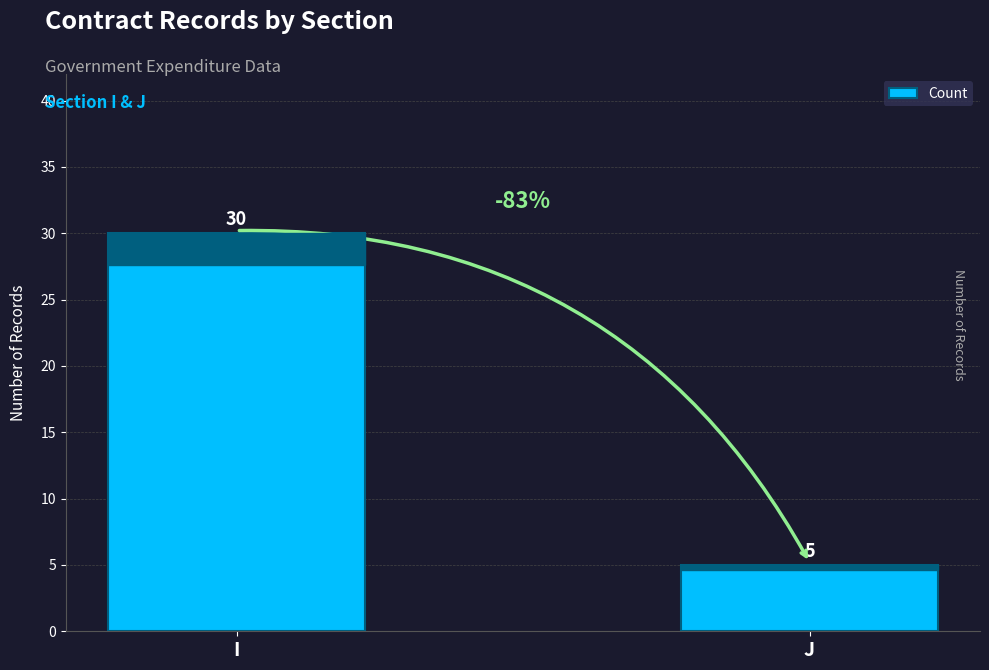

Between J and I, which is larger?

I